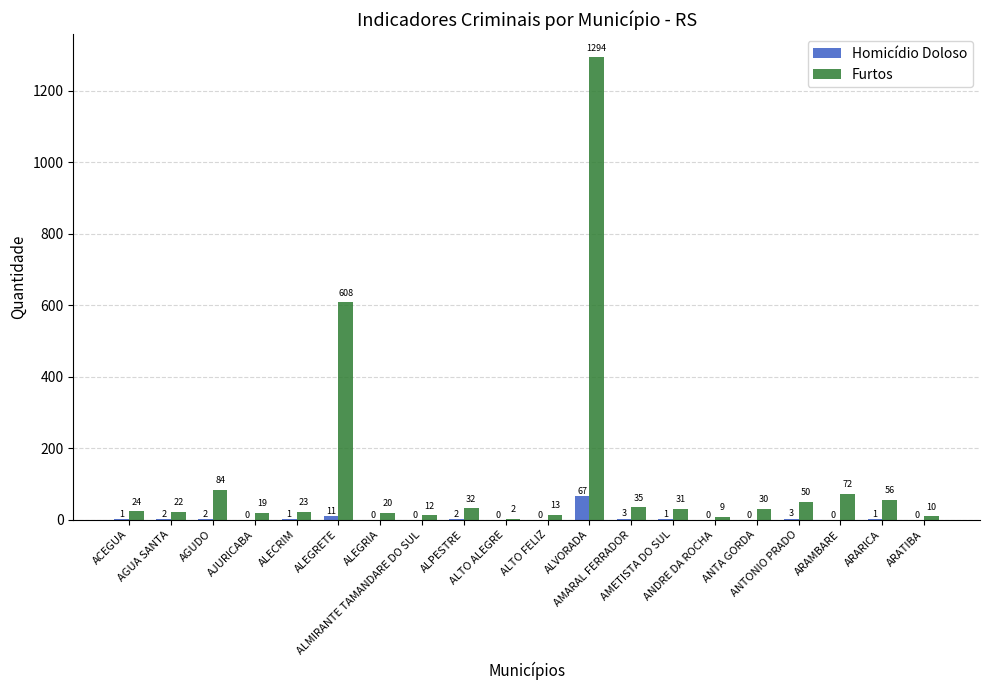

Where is Homicídio Doloso nearest to the value 33?

ALEGRETE